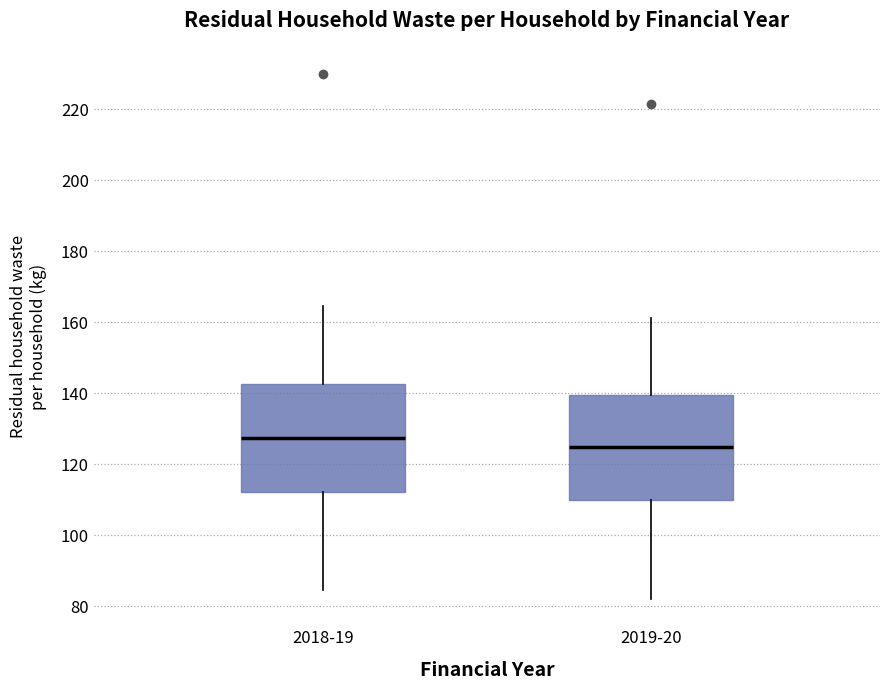

Which box's median line is the lowest?

2019-20